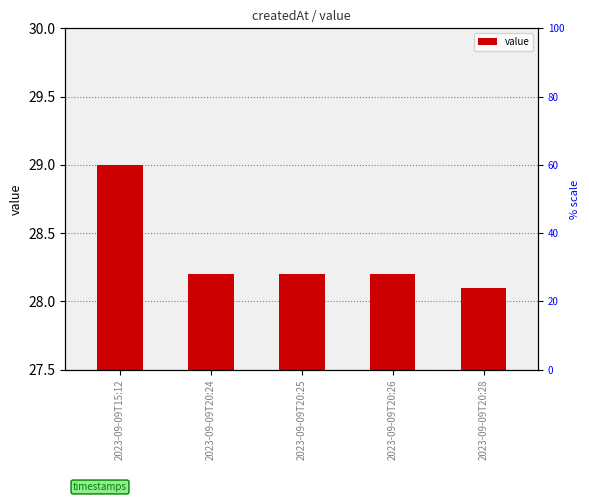

The chart shows a value of 48.8 at 2023-09-09T20:24. True or false?

False